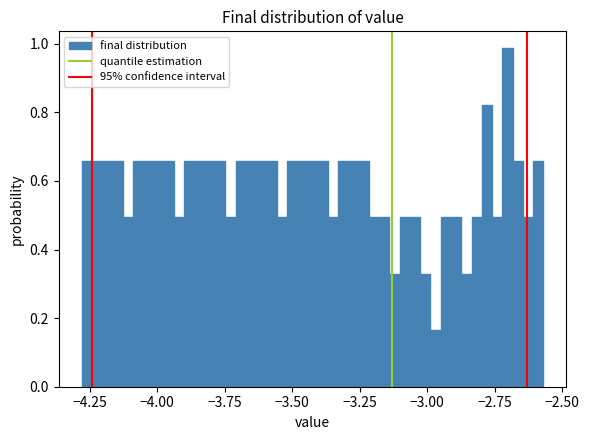

Read against the x-axis, roughly where is the centre of the tallest bar?

-2.70